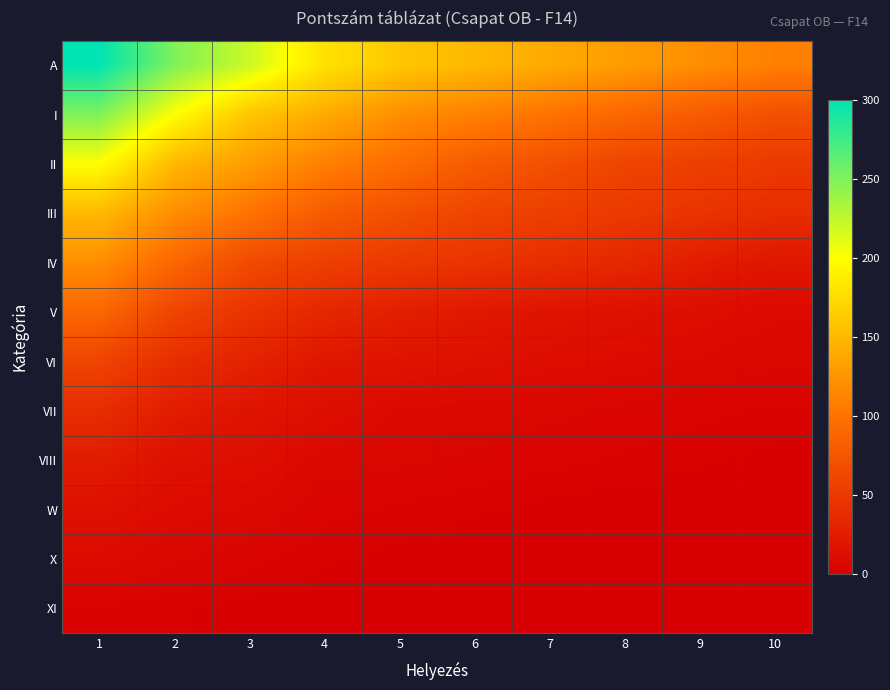

Reading left to right, transcribe all the data shown in this chart.

A: 1=300	2=250	3=220	4=180	5=160	6=150	7=140	8=130	9=120	10=110
I: 1=250	2=200	3=160	4=140	5=120	6=110	7=100	8=90	9=80	10=70
II: 1=200	2=150	3=130	4=110	5=95	6=80	7=70	8=60	9=55	10=50
III: 1=150	2=120	3=100	4=80	5=70	6=60	7=55	8=50	9=45	10=40
IV: 1=120	2=90	3=65	4=55	5=50	6=45	7=40	8=35	9=25	10=20
V: 1=90	2=60	3=45	4=34	5=27	6=22	7=18	8=15	9=12	10=9
VI: 1=60	2=40	3=30	4=20	5=18	6=15	7=12	8=10	9=8	10=6
VII: 1=40	2=25	3=18	4=13	5=8	6=7	7=6	8=5	9=4	10=3
VIII: 1=25	2=15	3=13	4=7	5=6	6=5	7=4	8=3	9=2	10=1
W: 1=15	2=10	3=8	4=4	5=3	6=2	7=1	8=0	9=0	10=0
X: 1=10	2=6	3=4	4=2	5=1	6=0	7=0	8=0	9=0	10=0
XI: 1=3	2=2	3=1	4=0	5=0	6=0	7=0	8=0	9=0	10=0